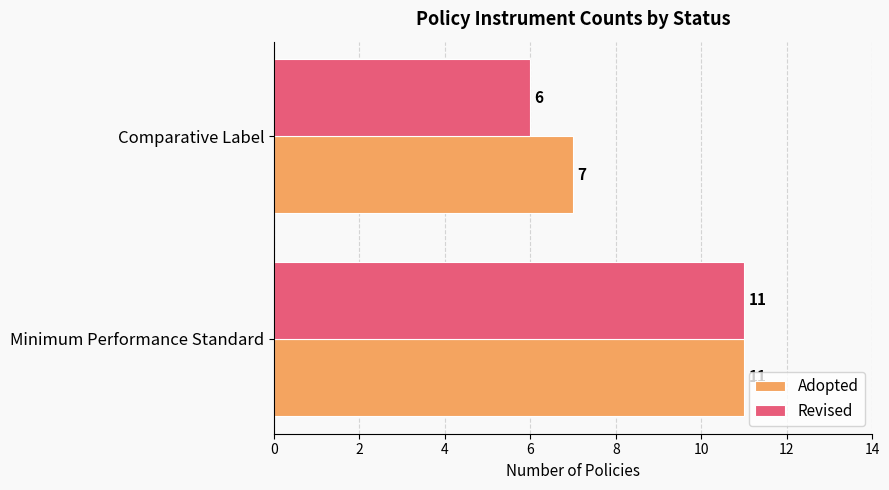

What is the sum of the Adopted values at Comparative Label and Minimum Performance Standard?

18